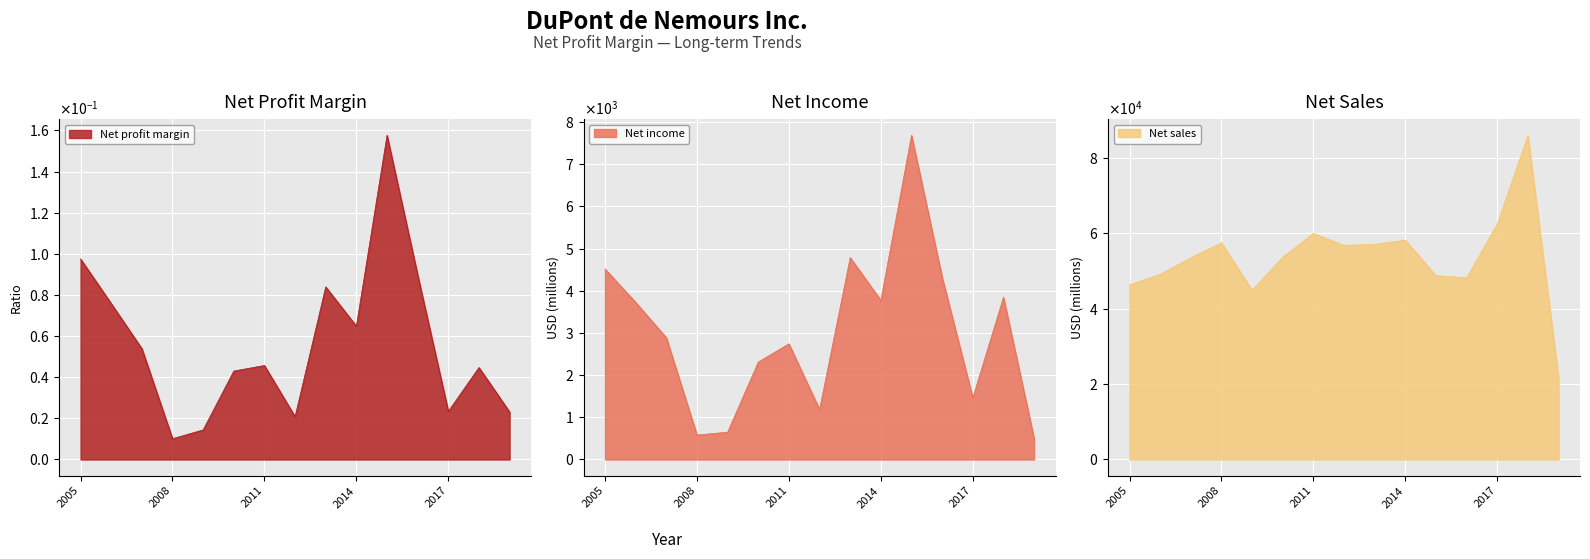

True or false: Net profit margin and Net sales (B) intersect in this chart.

False